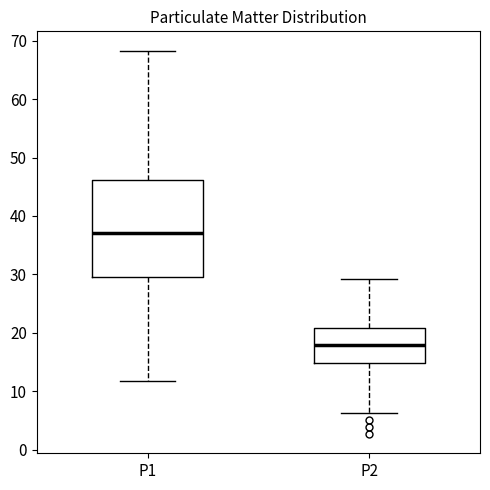

Reading left to right, transcribe this box plot: for each box, give where its median line is, the range the box spans, and where its two whiskers end, as read against the y-axis. The values are not printed on the chart, so give them approximately, as read against the axis.

P1: median 37, box 30 to 46, whiskers 12 to 68
P2: median 18, box 15 to 21, whiskers 6 to 29